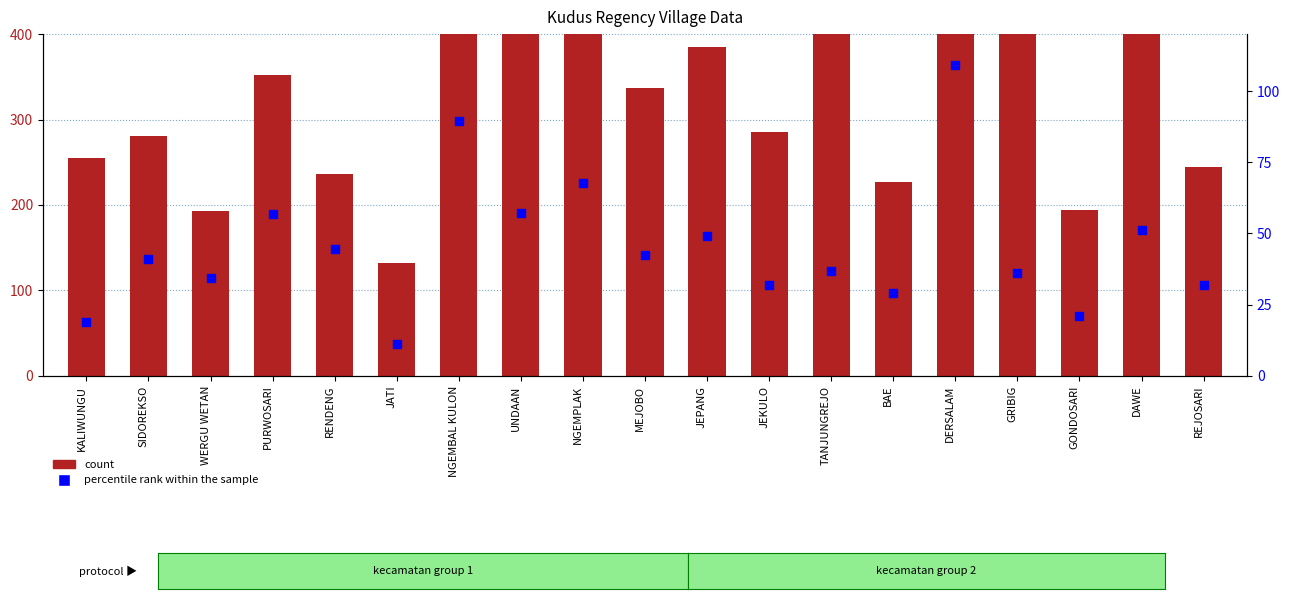

Which series contains the highest Y value?

count